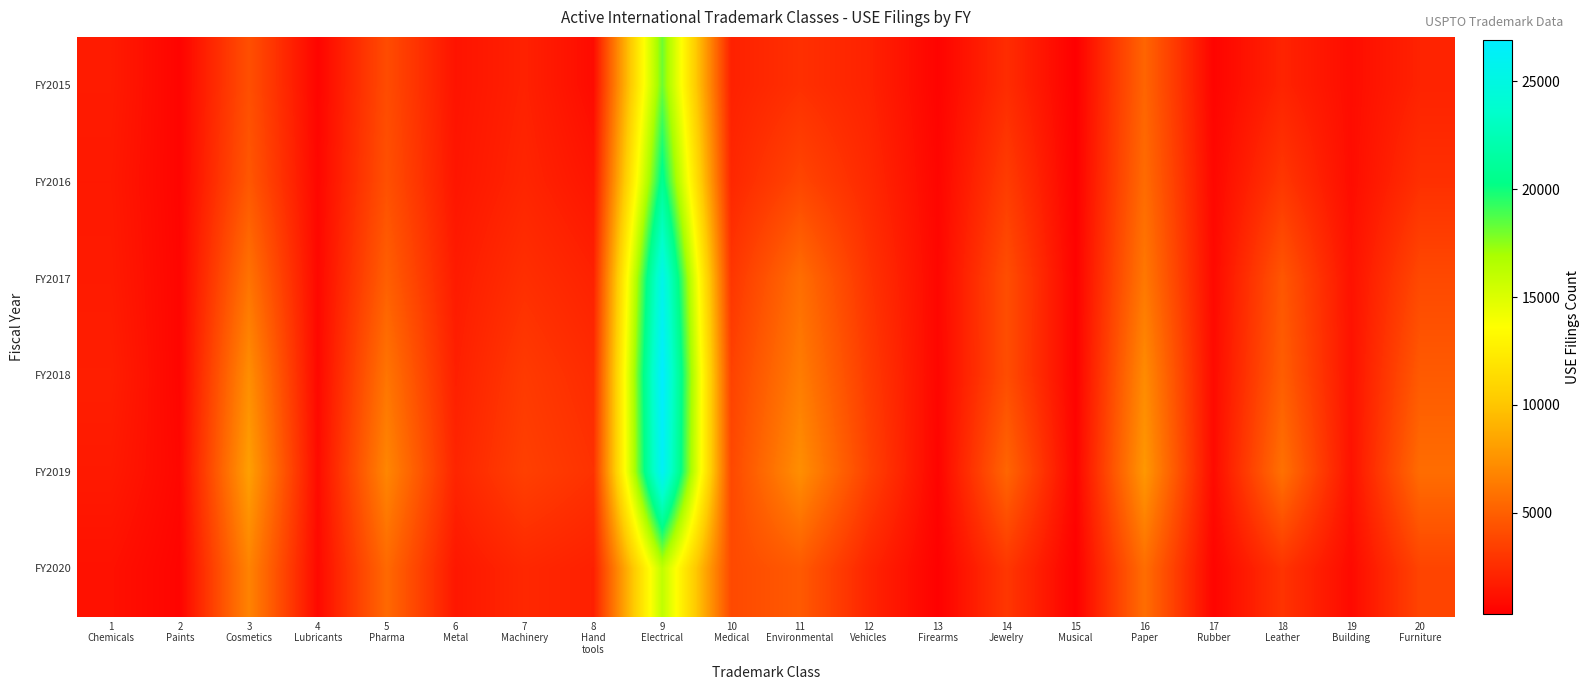

At which category is the sum across all series the highest?

9
Electrical